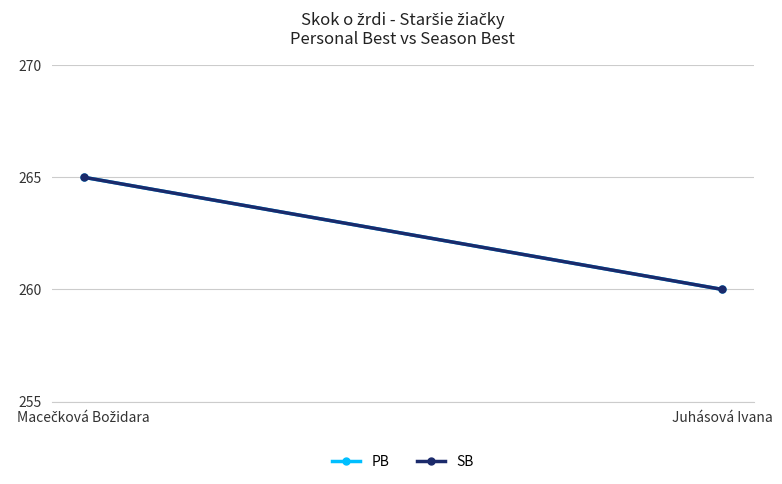

Is it true that PB equals 372 at Juhásová Ivana?

False